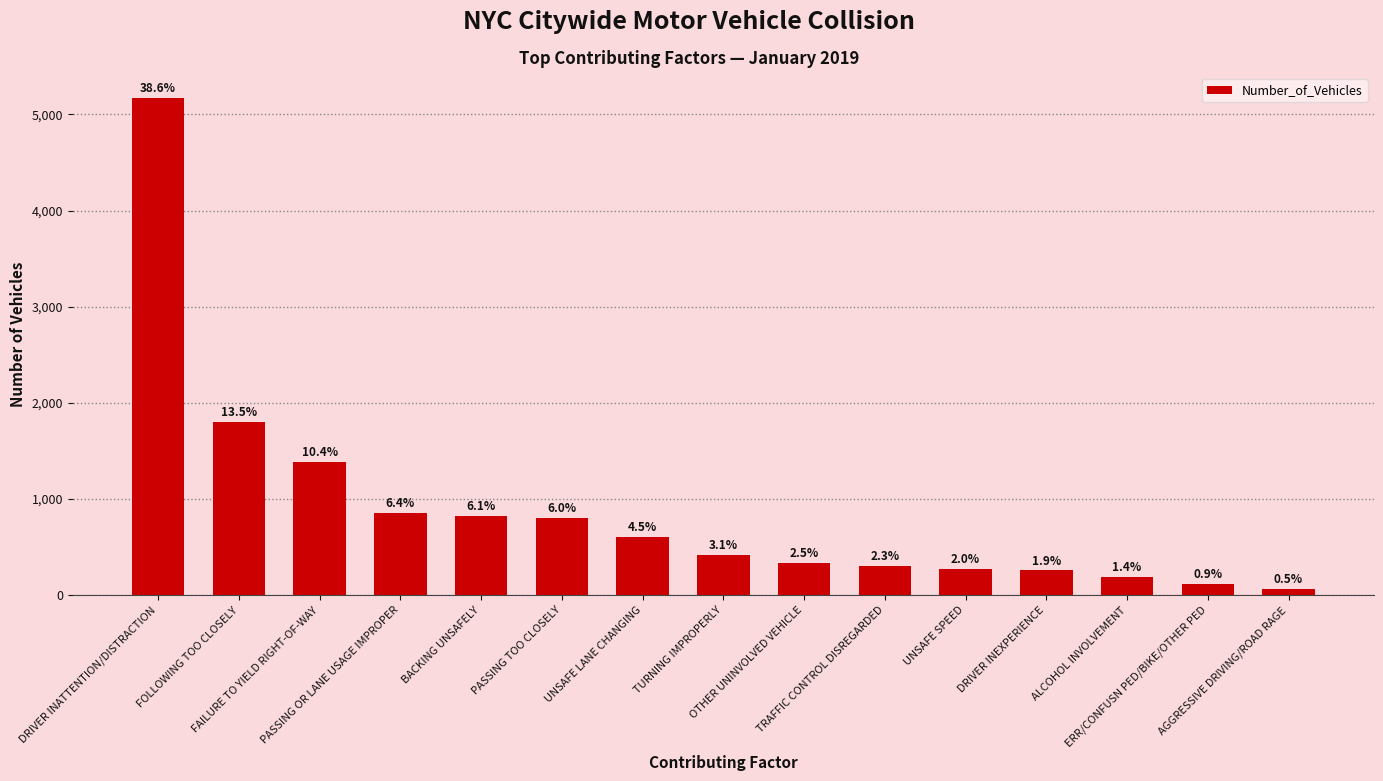

What is the sum of all values?

13405